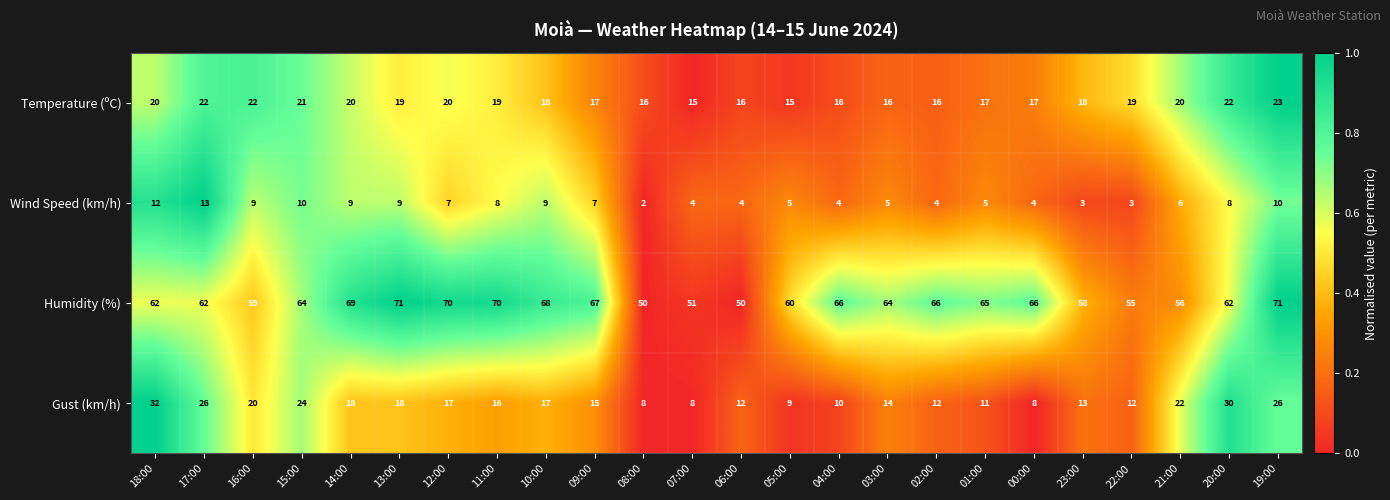

What value does the Humidity (%) series have at 19:00, to the nearest 10?

70